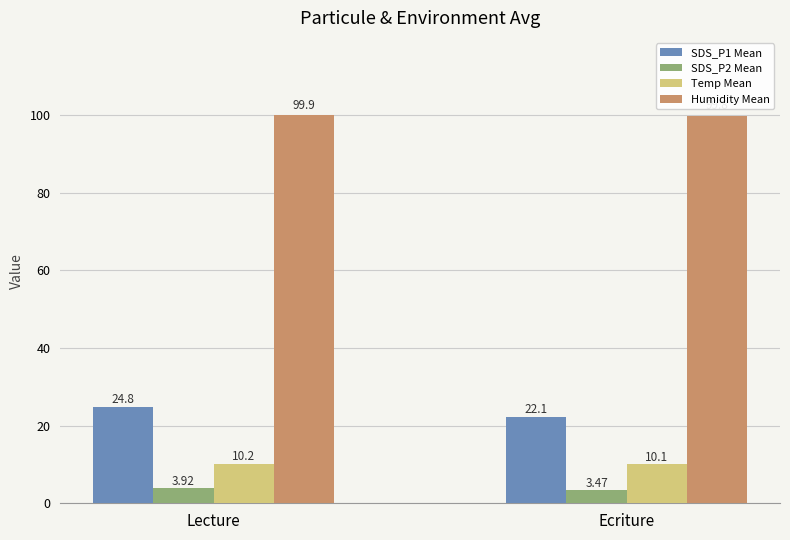

Between Lecture and Ecriture, which series saw the biggest shift?

SDS_P1 Mean